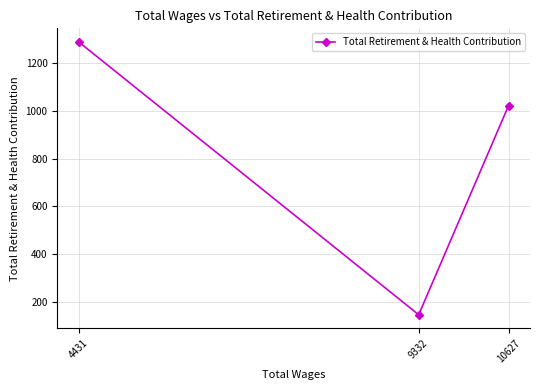

At which label does the data first exceed 1021?

4431